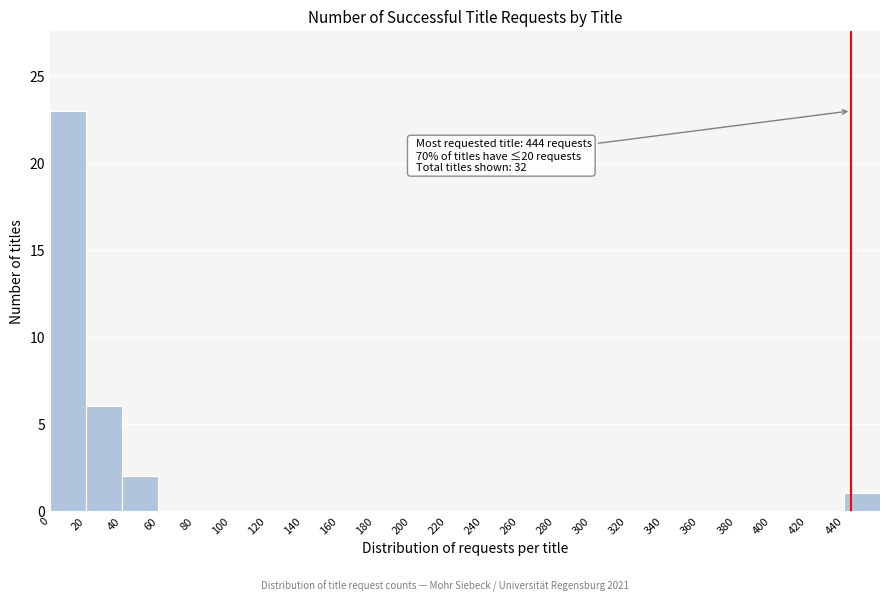

Which range on the x-axis has the tallest bar?

0 to 20